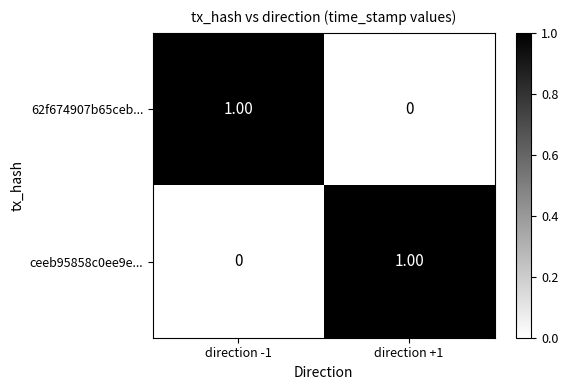

Is the value of ceeb95858c0ee9e... at direction +1 greater than the value of 62f674907b65ceb... at direction +1?

Yes